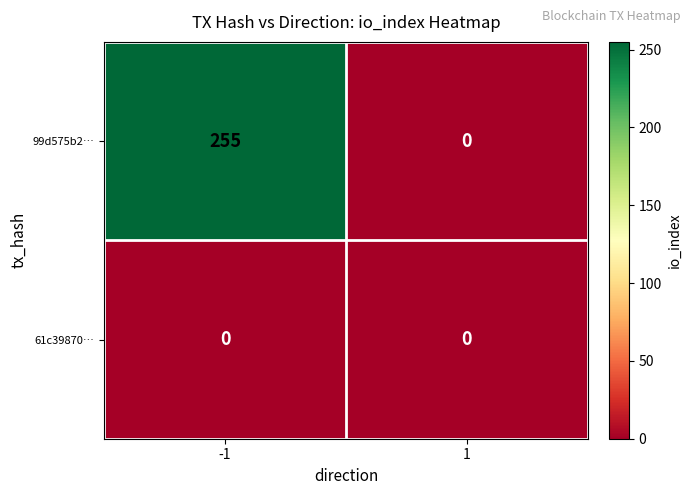

List the series in order of their peak value, highest first.

99d575b2…, 61c39870…